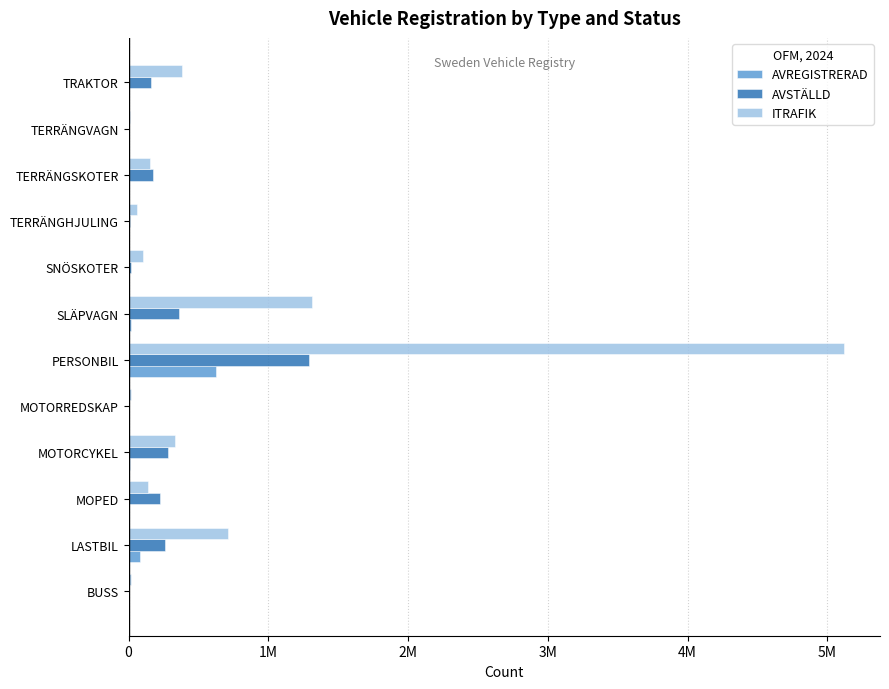

What are all the series names shown in the legend?

AVREGISTRERAD, AVSTÄLLD, ITRAFIK